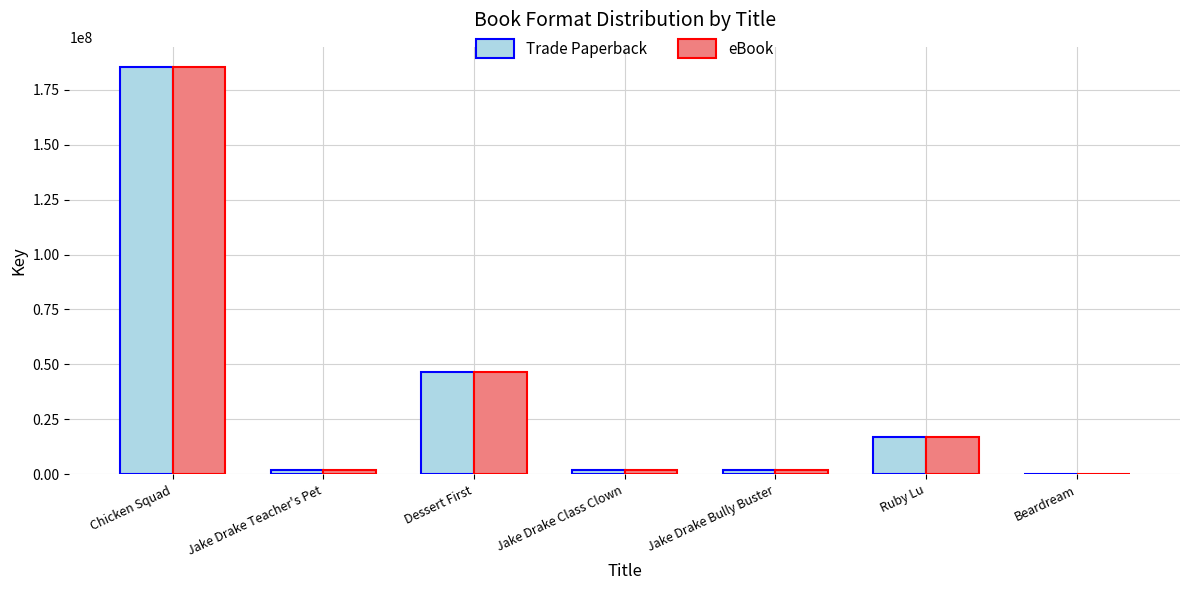

The value of Trade Paperback at Ruby Lu is 5450648. True or false?

False